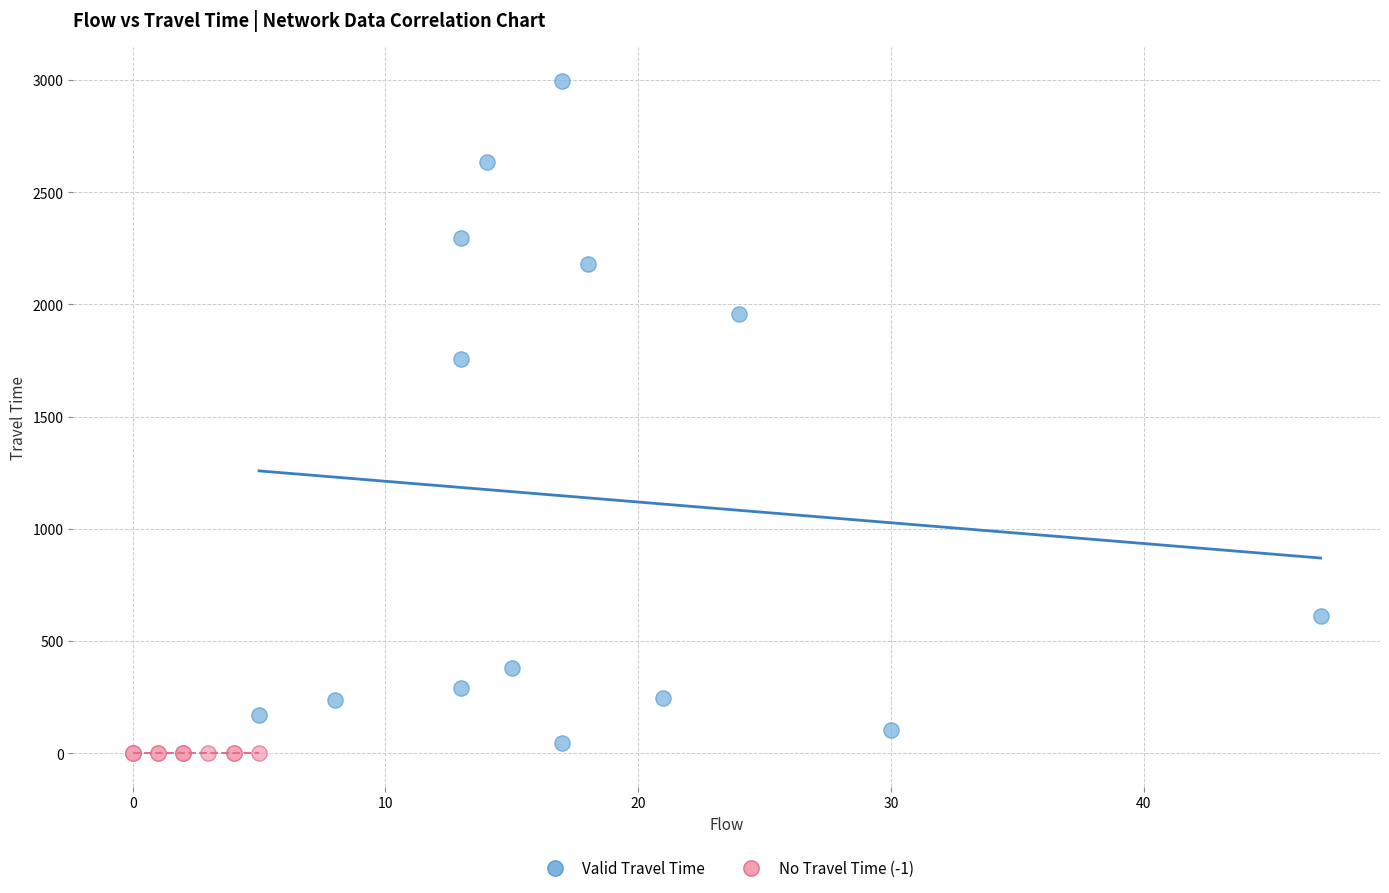

Which series contains the highest Y value?

Valid Travel Time